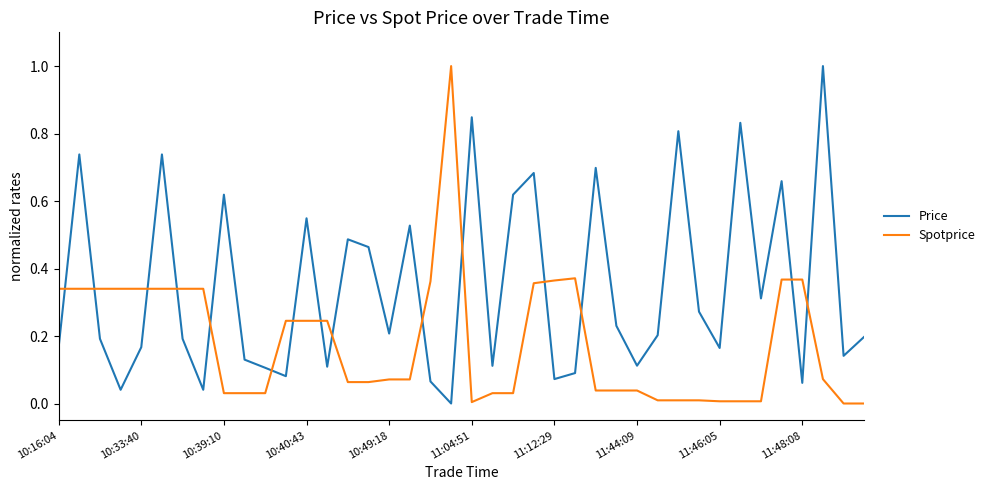

How many intersections are there between Spotprice and Price?

15